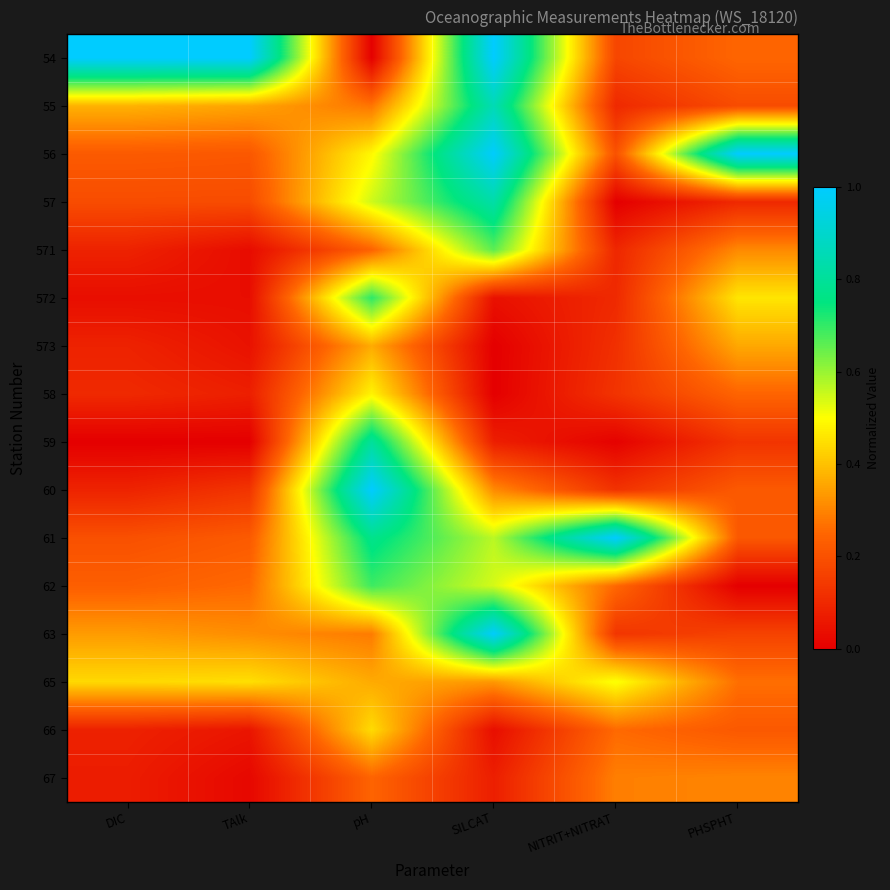

Between TAlk and SILCAT, which is larger?

TAlk